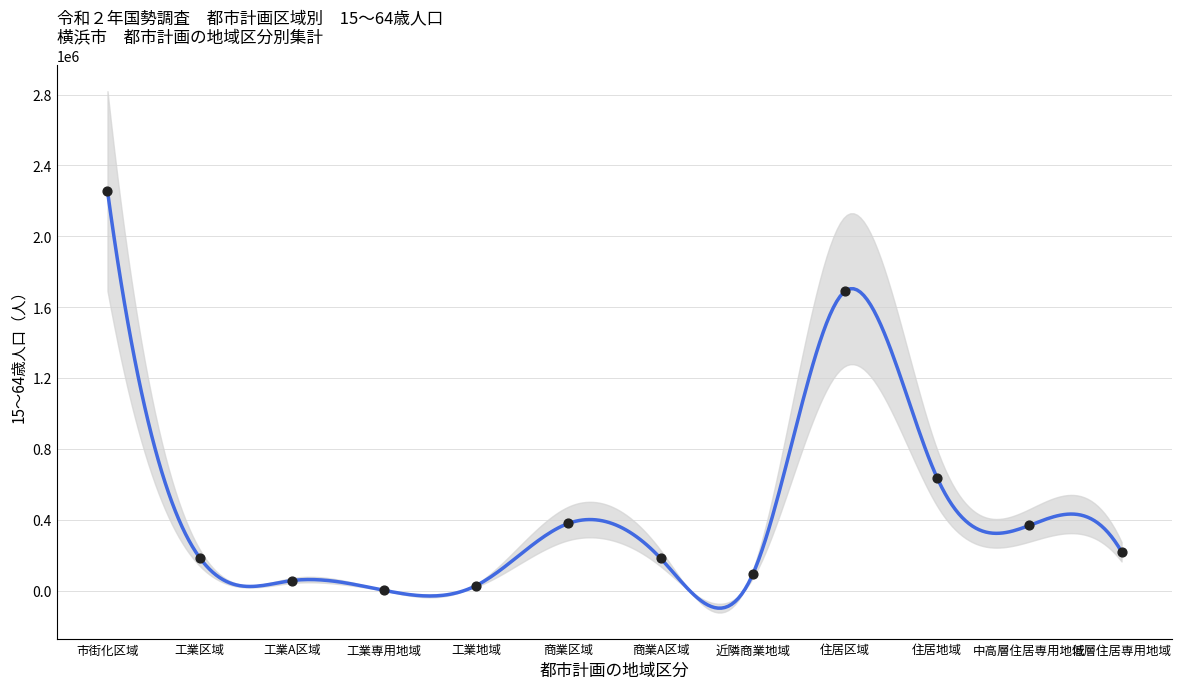

Which has a higher value, 工業専用地域 or 住居区域?

住居区域